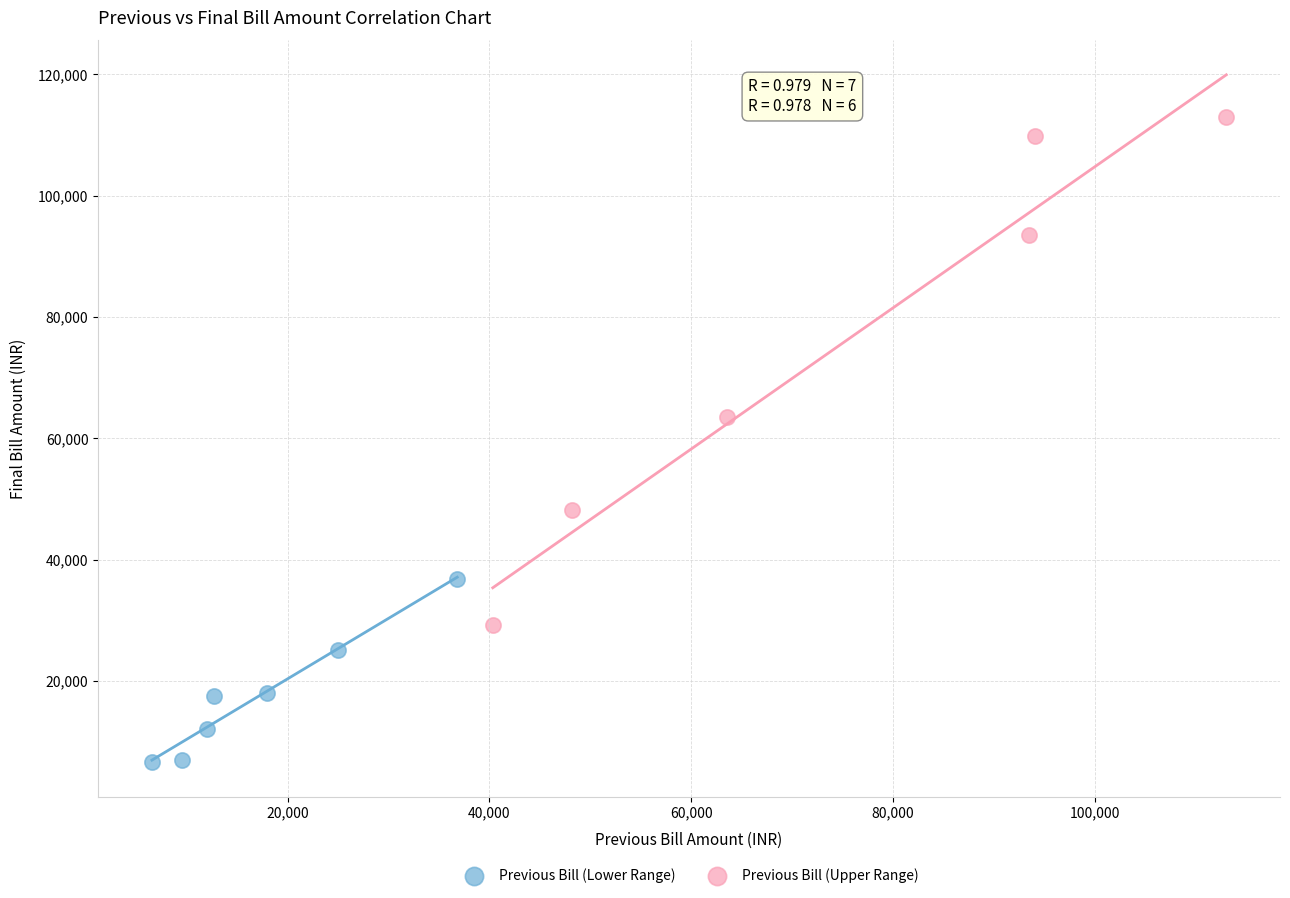

Which series has the widest spread of Y values?

Previous Bill (Upper Range)